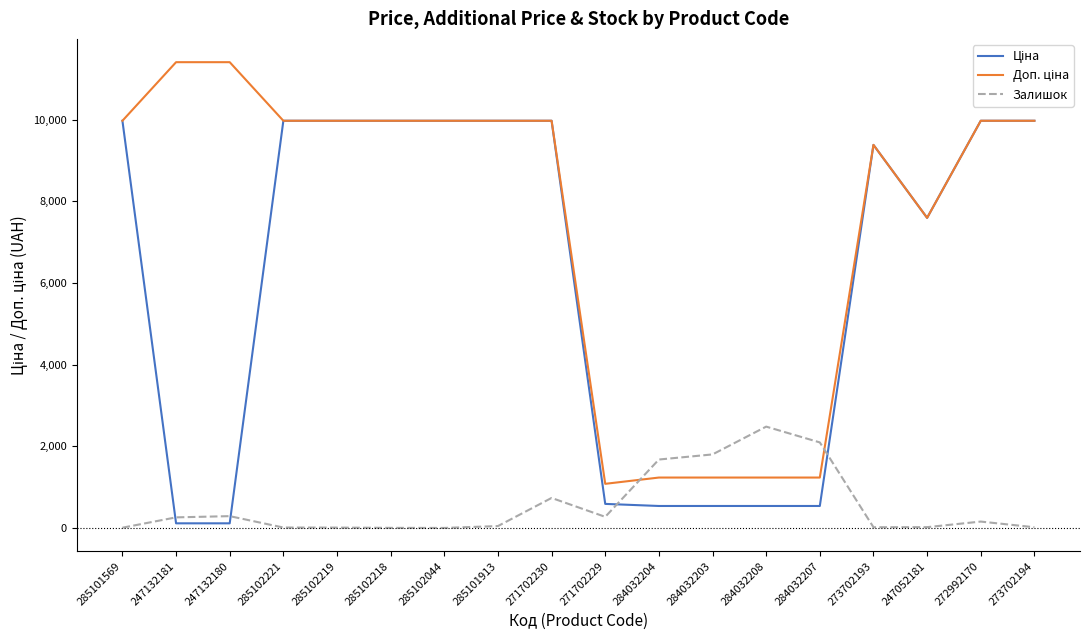

The Залишок series shows 273.0 at 271702229. True or false?

True